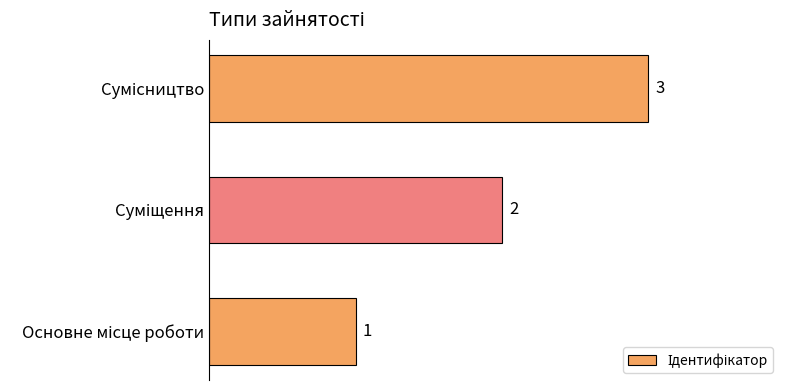

How many values are between 1 and 3?

3